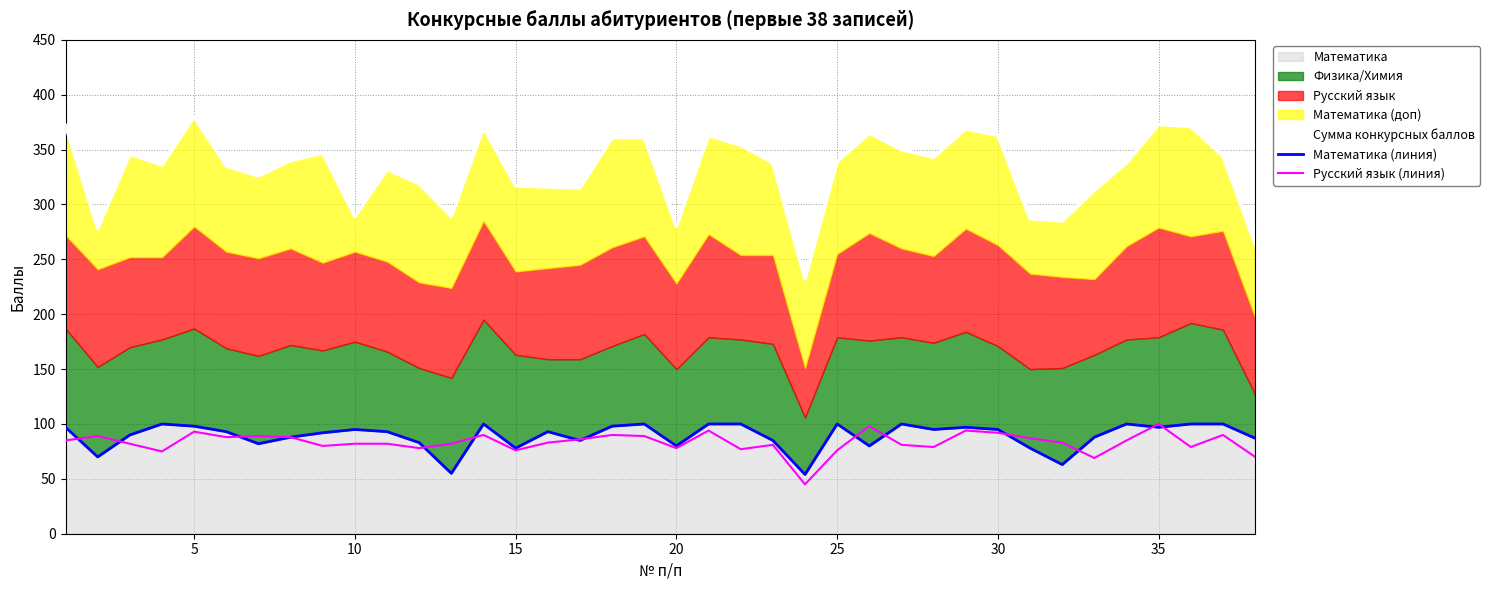

Between 35 and 29, which is larger?

29